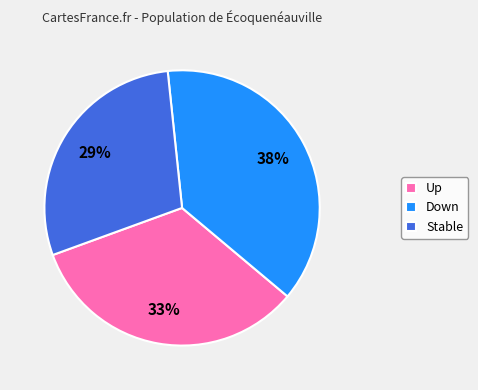

Is there a majority slice in this chart?

No